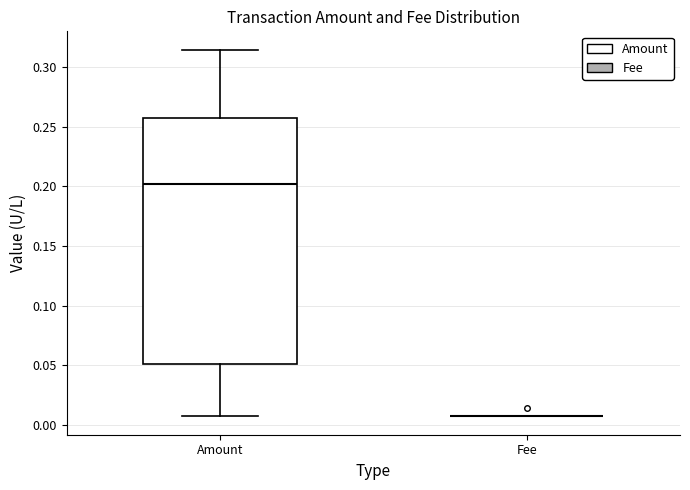

Reading left to right, read every box against the y-axis: the position of its median line, the range the box covers, and the ends of its whiskers. The values are not printed on the chart, so give them approximately, as read against the axis.

Amount: median 0.200, box 0.050 to 0.255, whiskers 0.005 to 0.315
Fee: box collapsed to a line at 0.005, whiskers 0.005 to 0.005